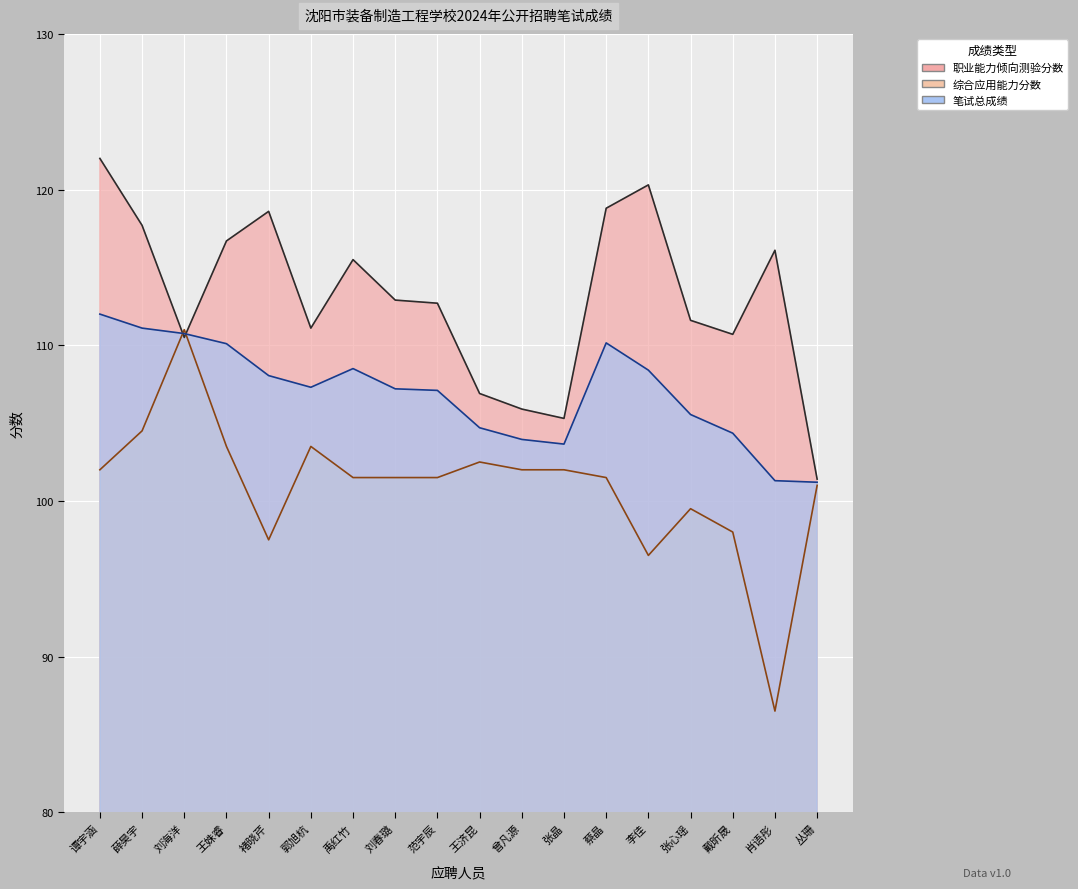

What is the value of the 综合应用能力分数 point at the 5th from the left?

97.5